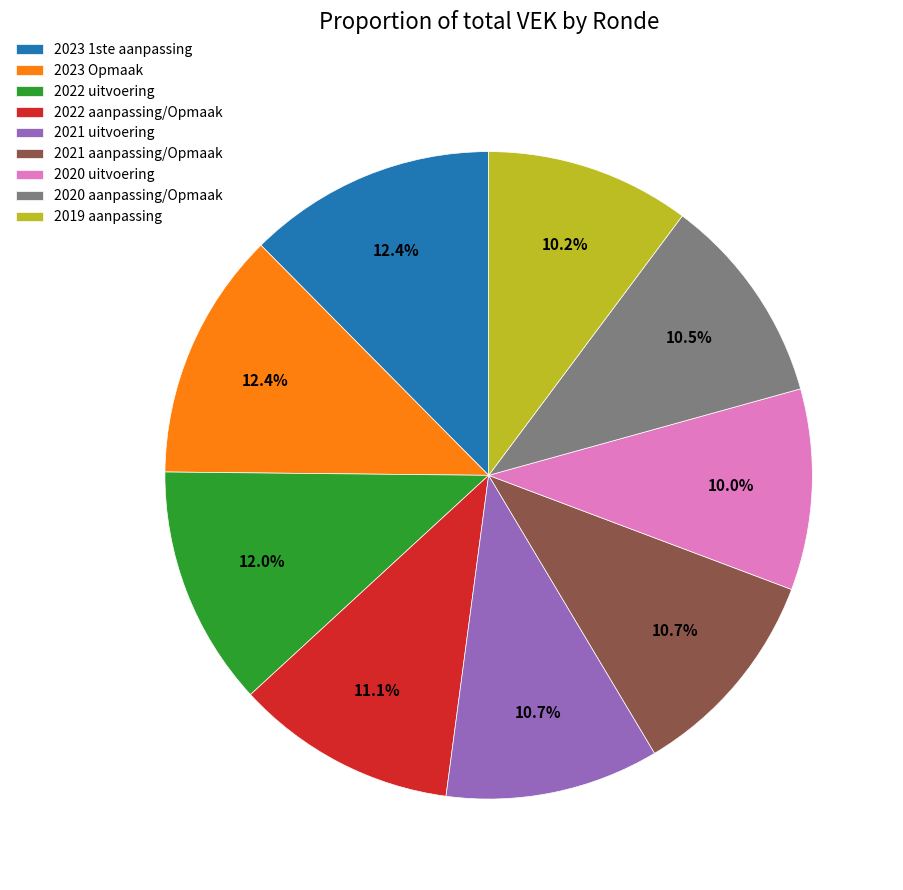

To the nearest percent, what portion does 2019 aanpassing represent?

10%